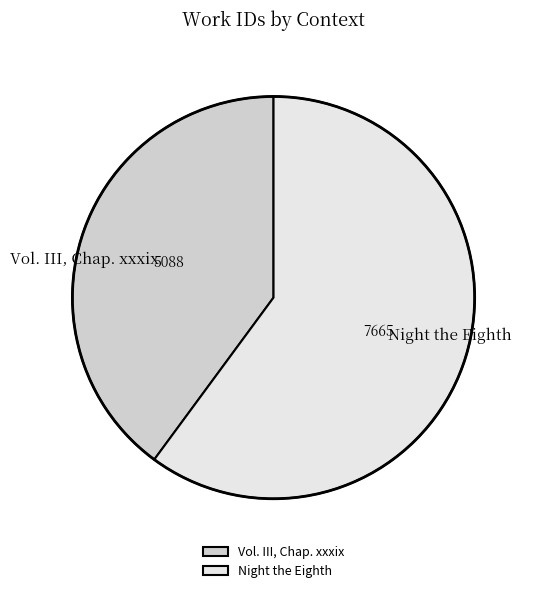

What is the smallest slice in the pie chart?

Vol. III, Chap. xxxix